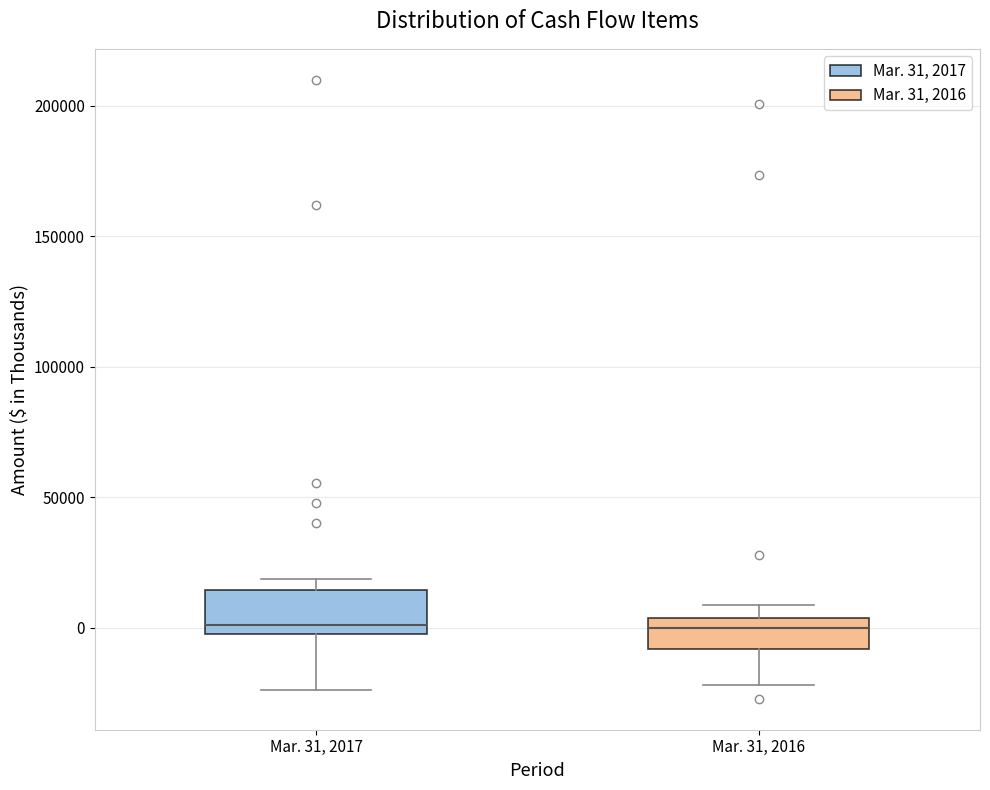

Reading left to right, read every box against the y-axis: the position of its median line, the range the box covers, and the ends of its whiskers. The values are not printed on the chart, so give them approximately, as read against the axis.

Mar. 31, 2017: median 0 (just above the box's lower edge), box 0 to 15000, whiskers -25000 to 20000
Mar. 31, 2016: median 0, box -10000 to 5000, whiskers -20000 to 10000